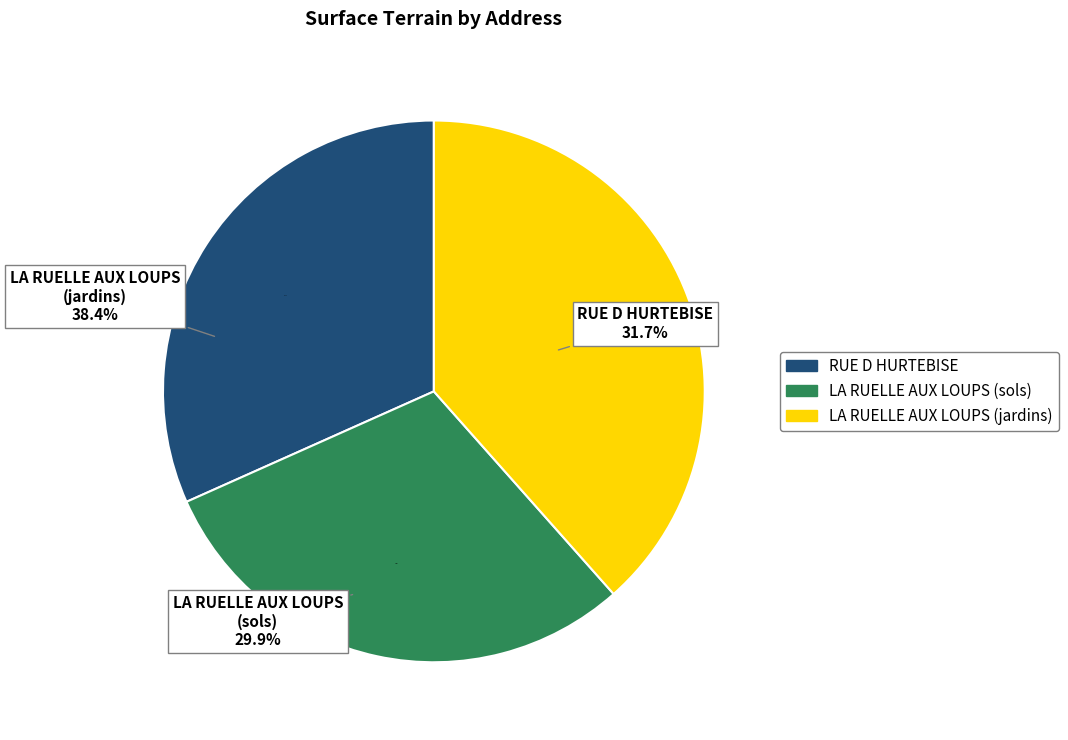

Which slice is the largest?

LA RUELLE AUX LOUPS (jardins)